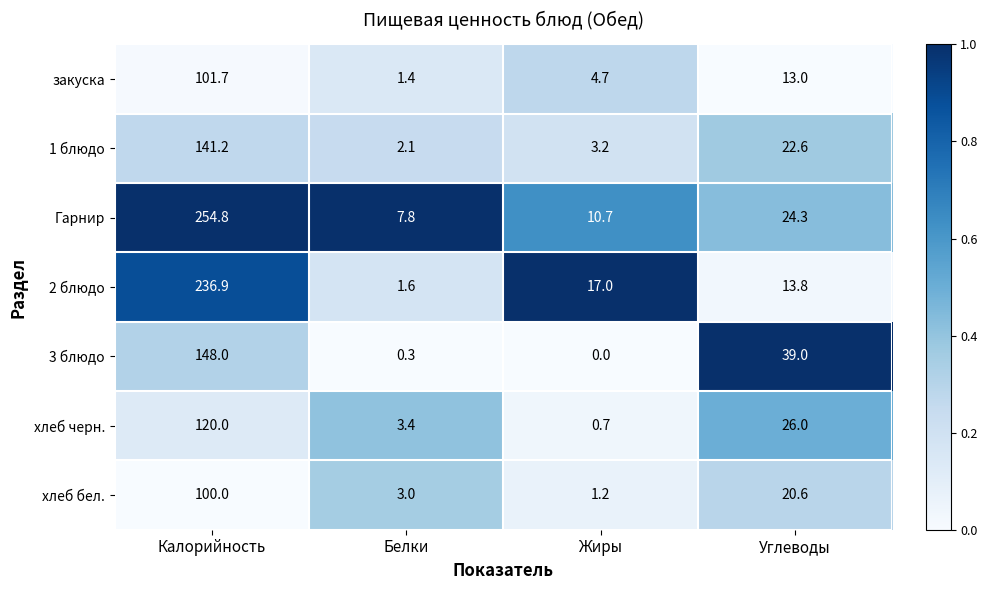

The 2 блюдо series shows 28.0 at Жиры. True or false?

False